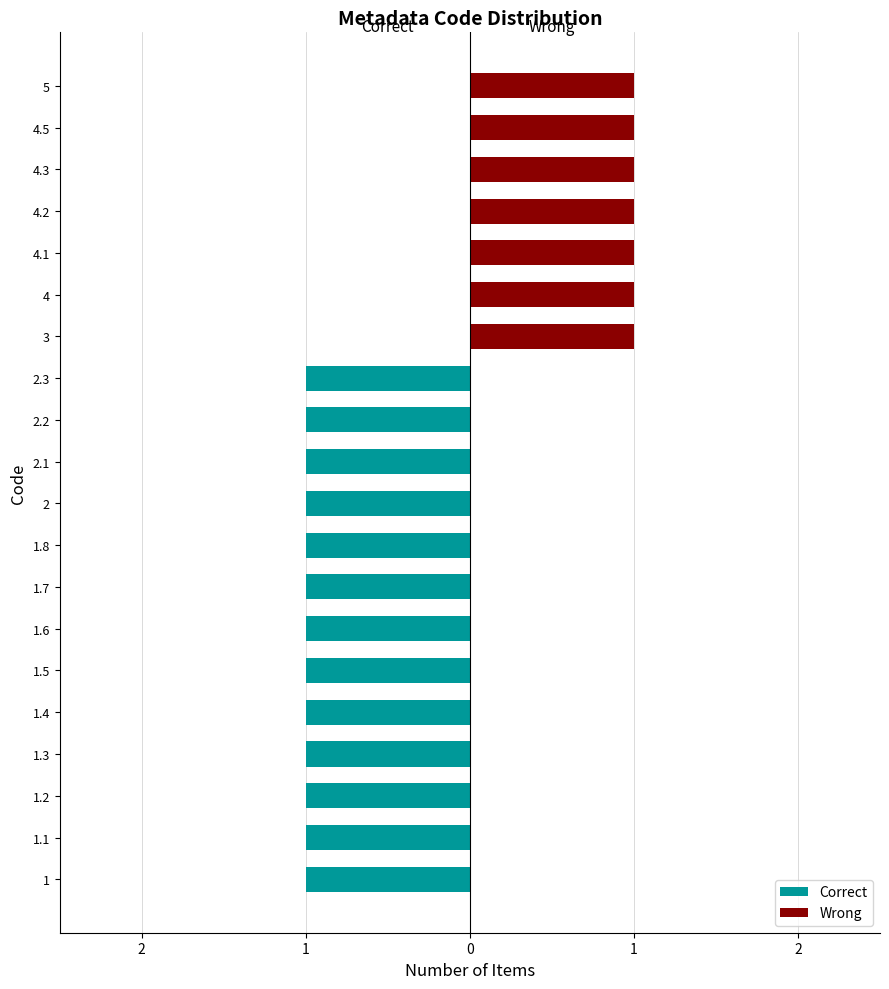

Which series changed the most between 1.2 and 1.7?

Correct